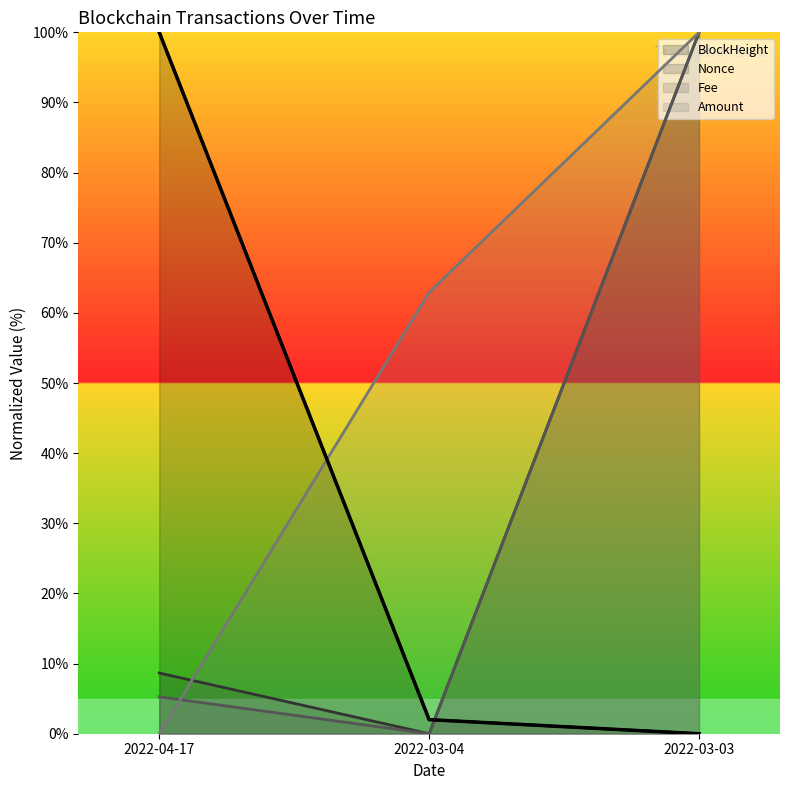

Does the chart display data point markers on the line(s)?

No